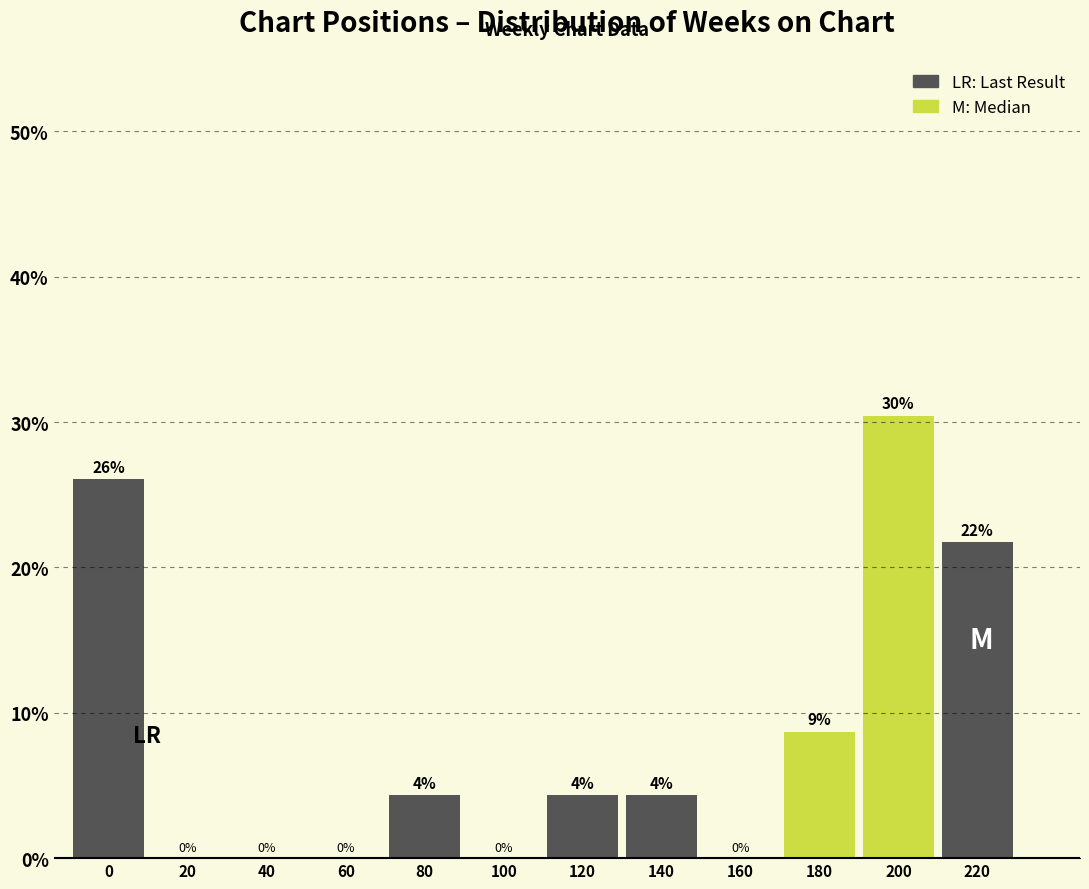

Between 100 and 200, which is larger?

200